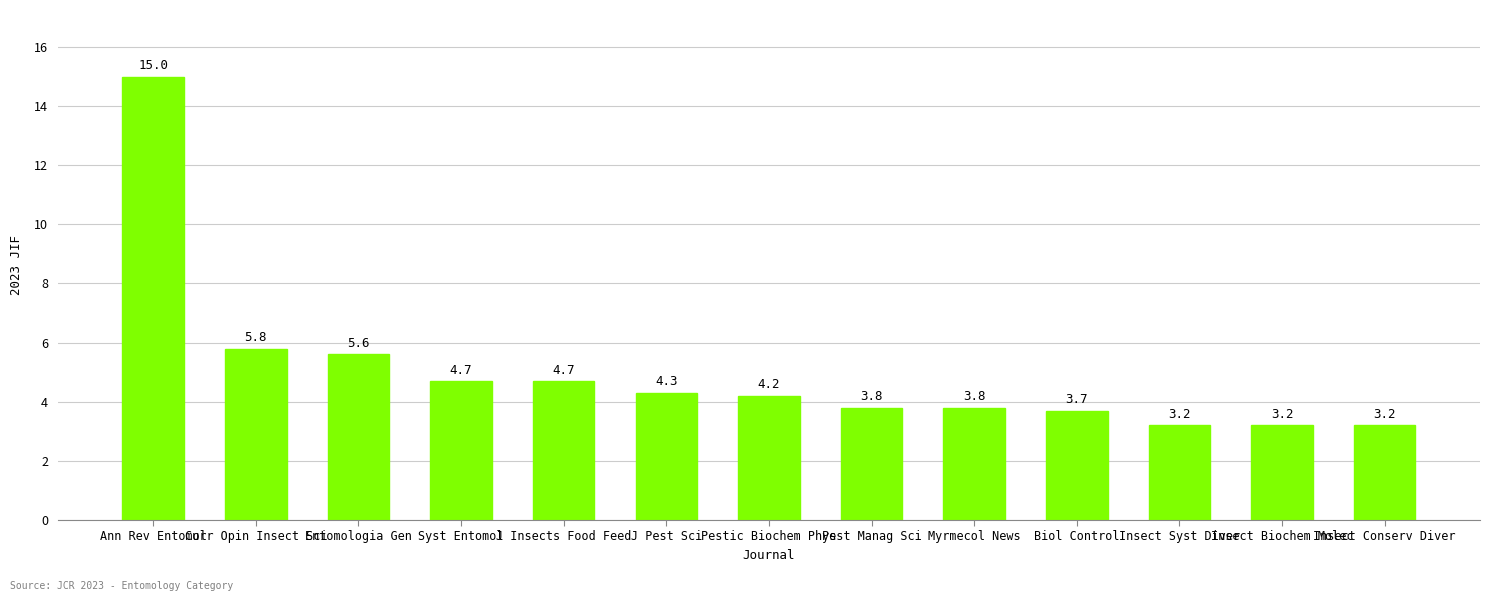

Are the bars grouped side by side (vs. stacked)?

No